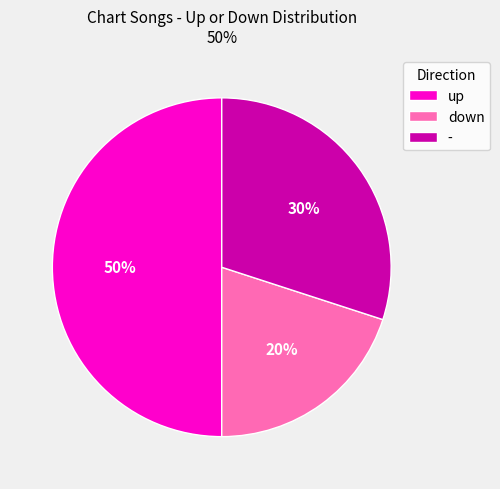

What percentage is the up slice, to the nearest percent?

50%